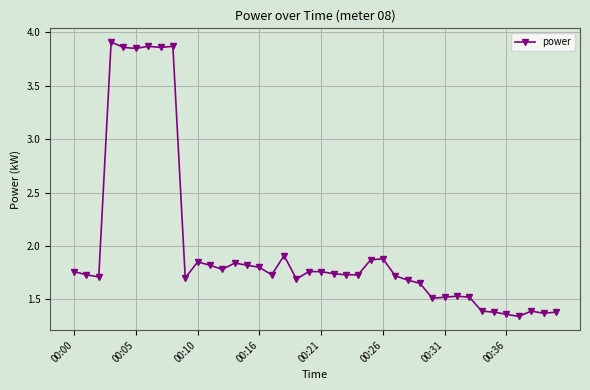

True or false: the data has more than 2 interior local peaks.

True